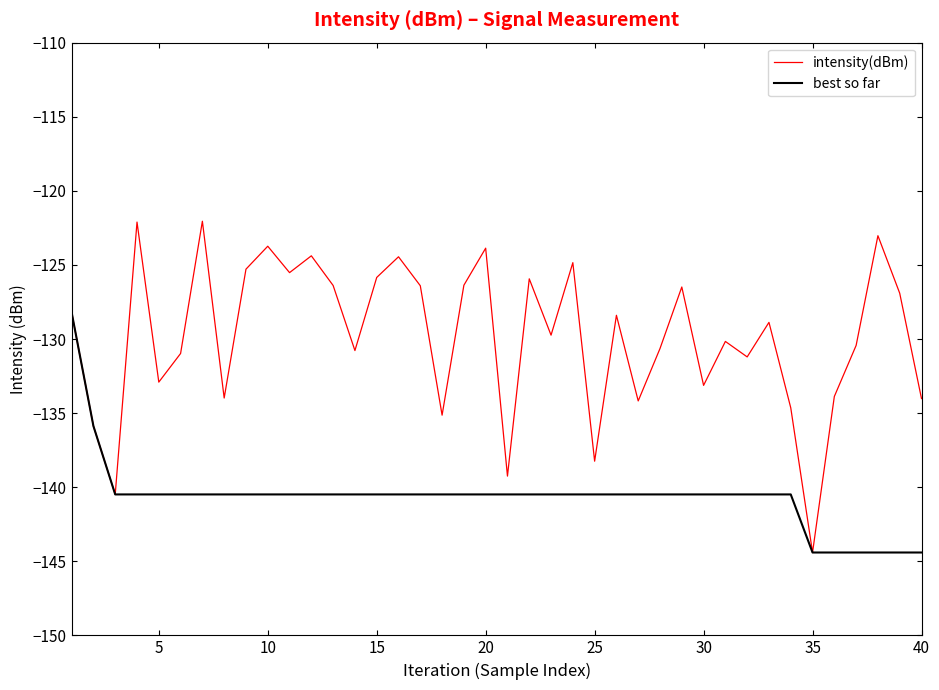

Rank the series by their maximum value, from lowest to highest.

best so far, intensity(dBm)